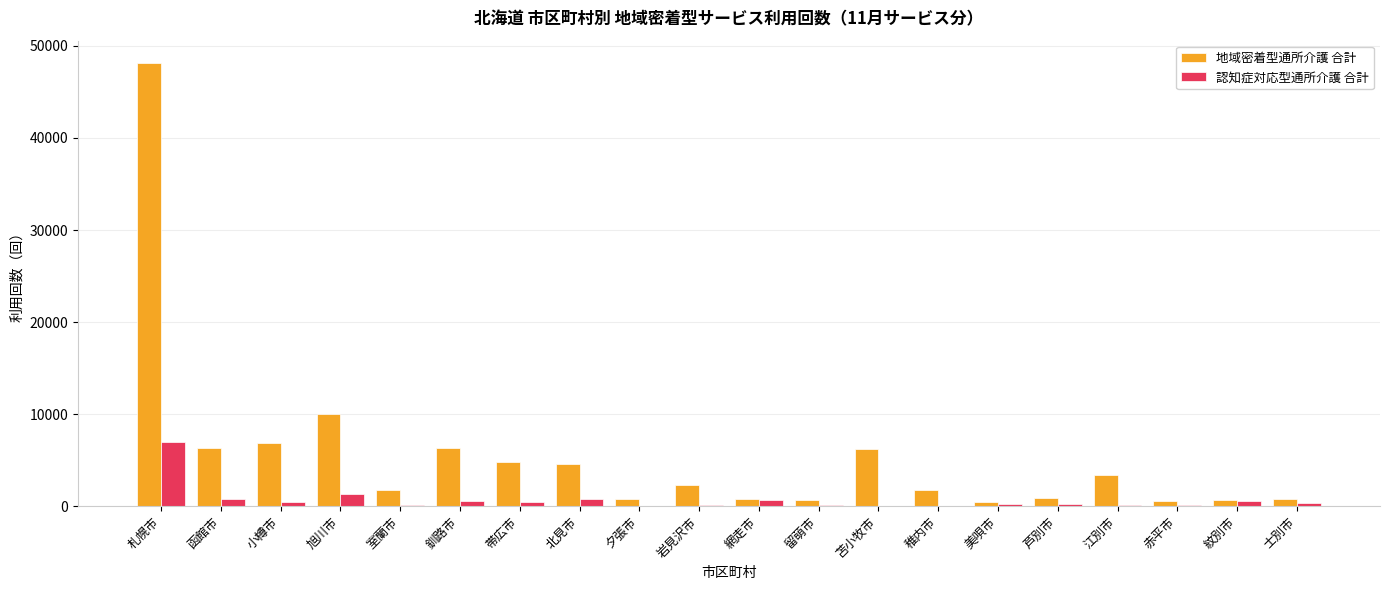

Which series has the largest total across all categories?

地域密着型通所介護 合計